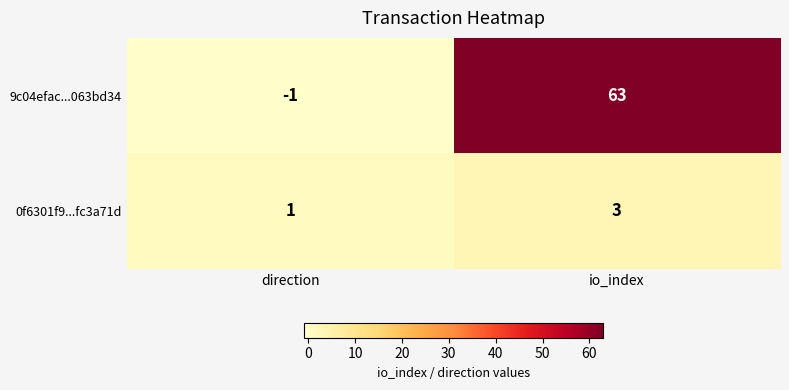

Reading left to right, transcribe all the data shown in this chart.

9c04efac...063bd34: -1	63
0f6301f9...fc3a71d: 1	3